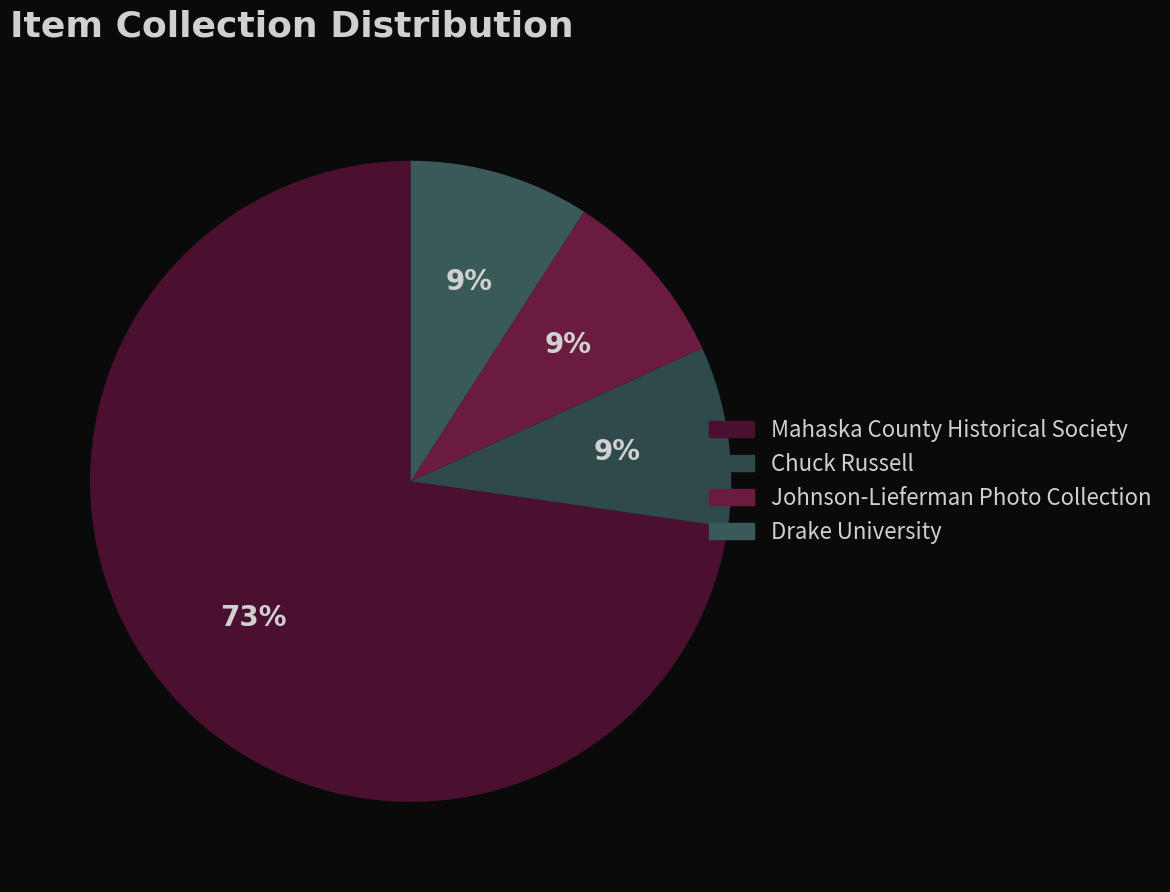

How many slices are in this pie chart?

4